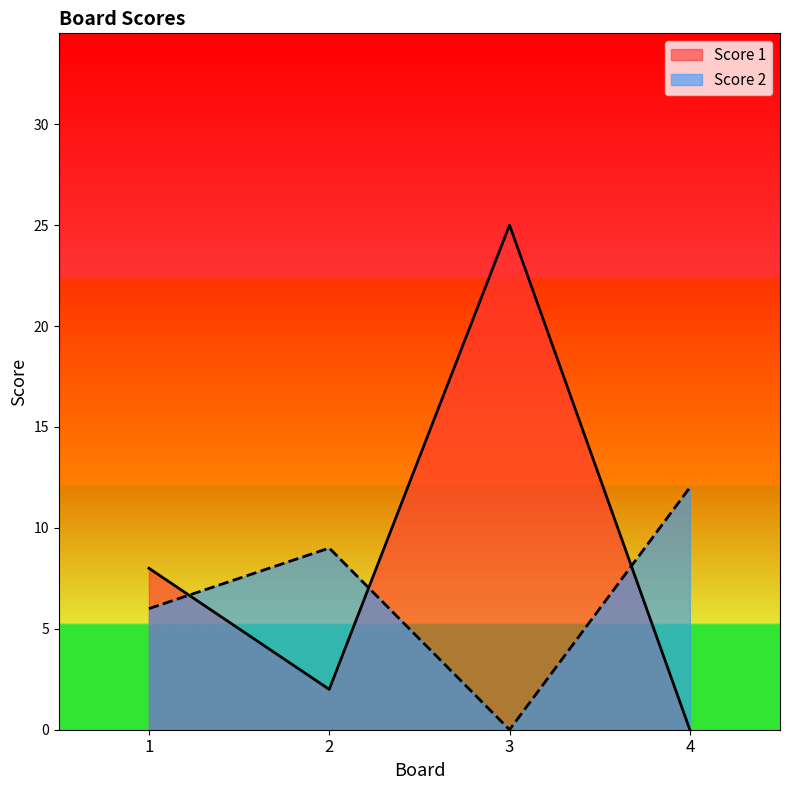

How many interior local valleys does the Score 1 series have?

1